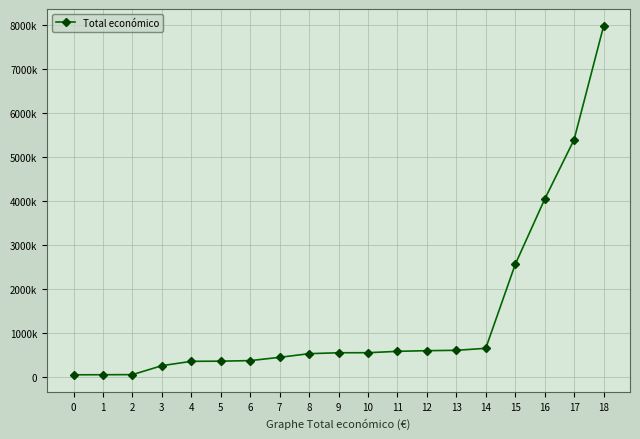

The value at 7 is 305637.7. True or false?

False